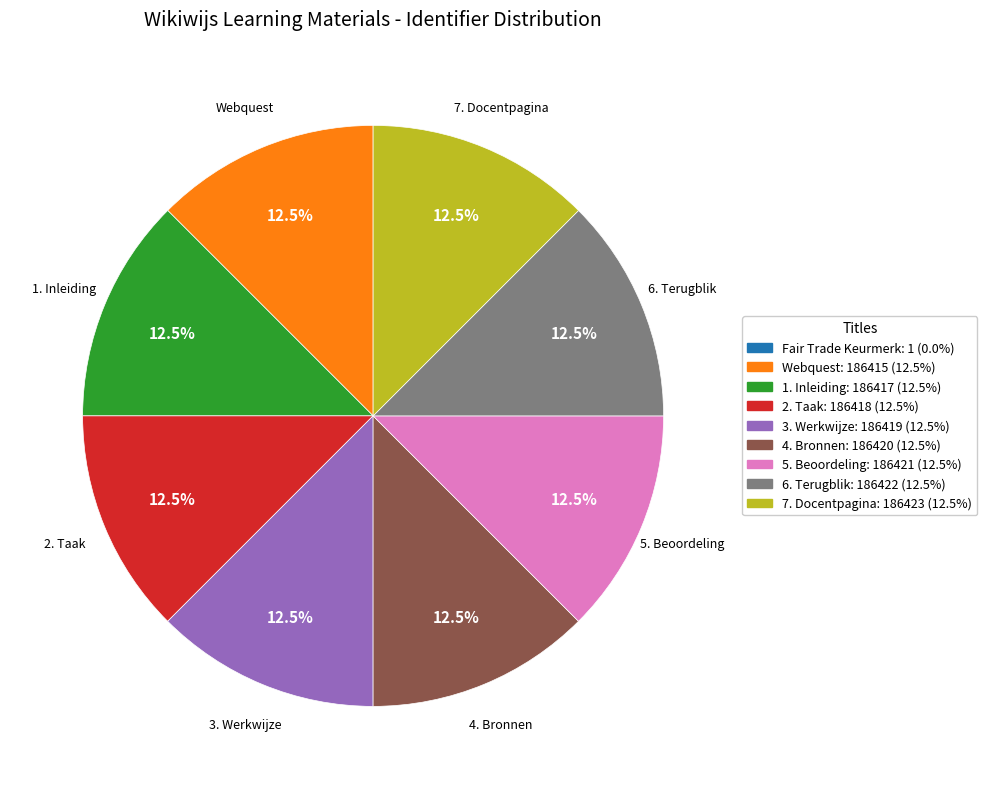

Is there a majority slice in this chart?

No